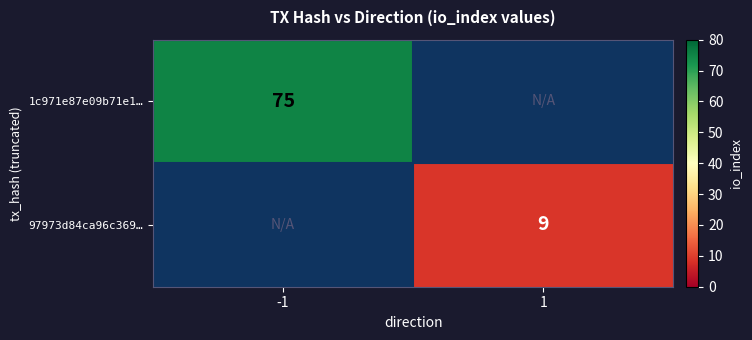

True or false: 1c971e87e09b71e1… has a value of 75 at -1.

True